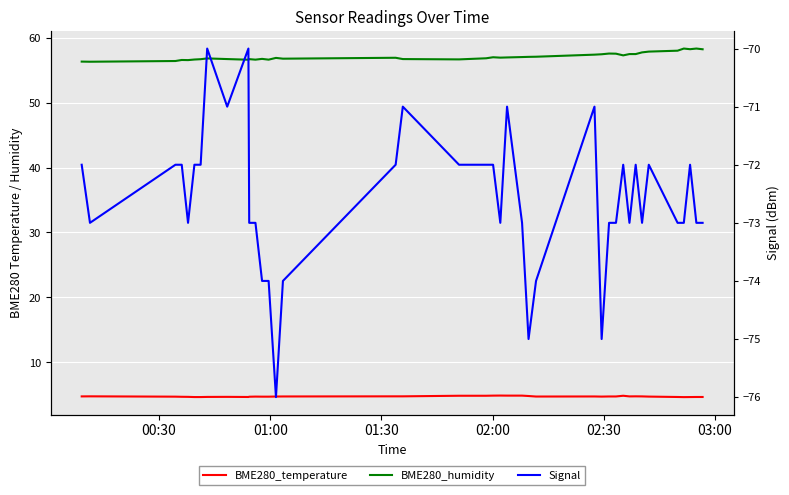

Is it true that BME280_temperature equals 1.3 at 33?

False